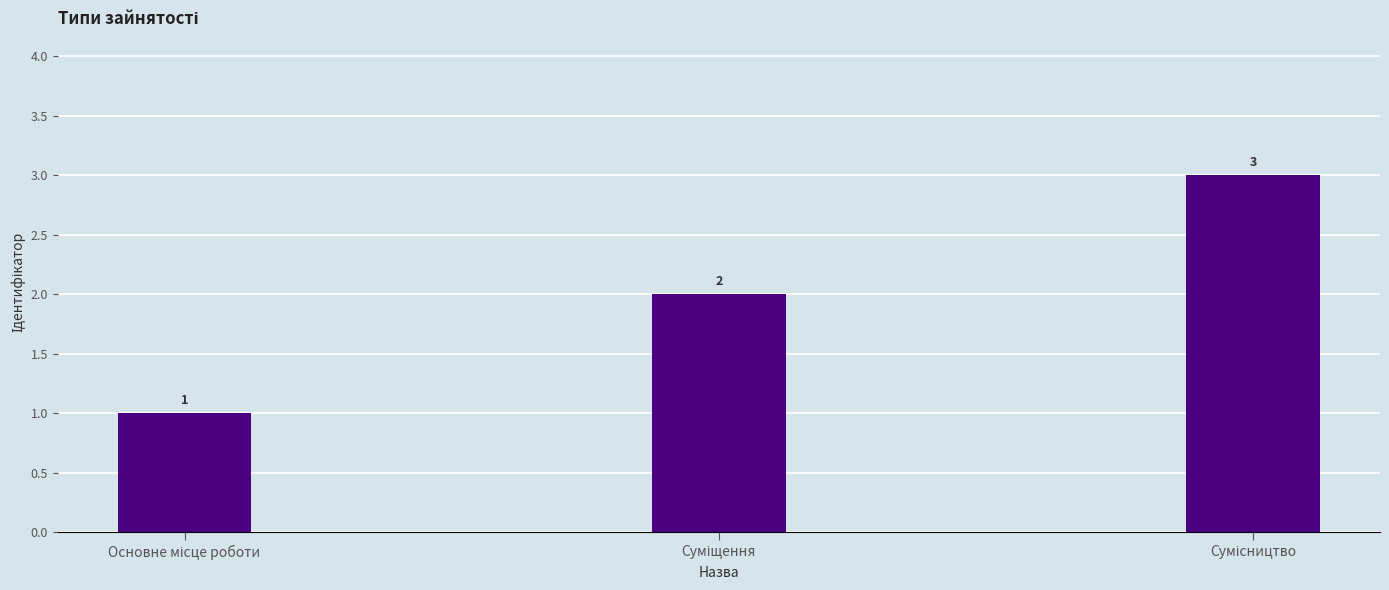

What is the value of the 2nd bar from the left?

2